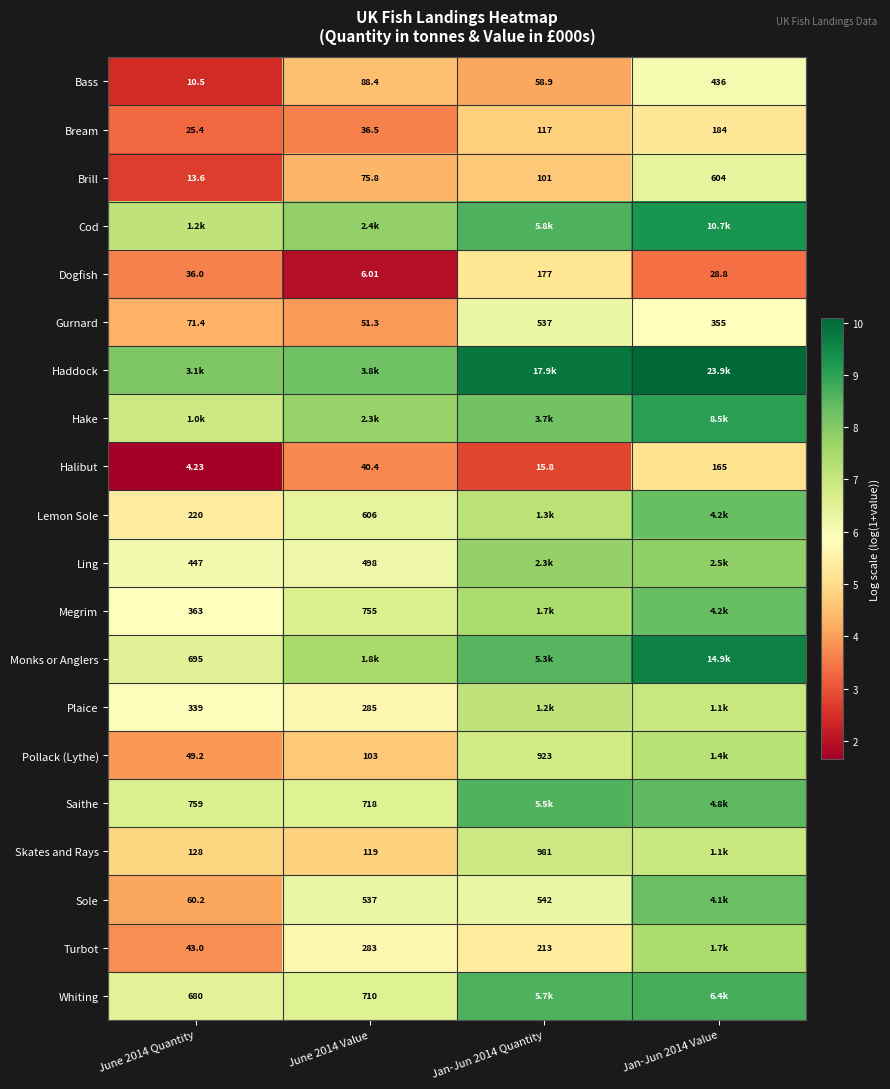

How many data points in Hake are above 8?

2